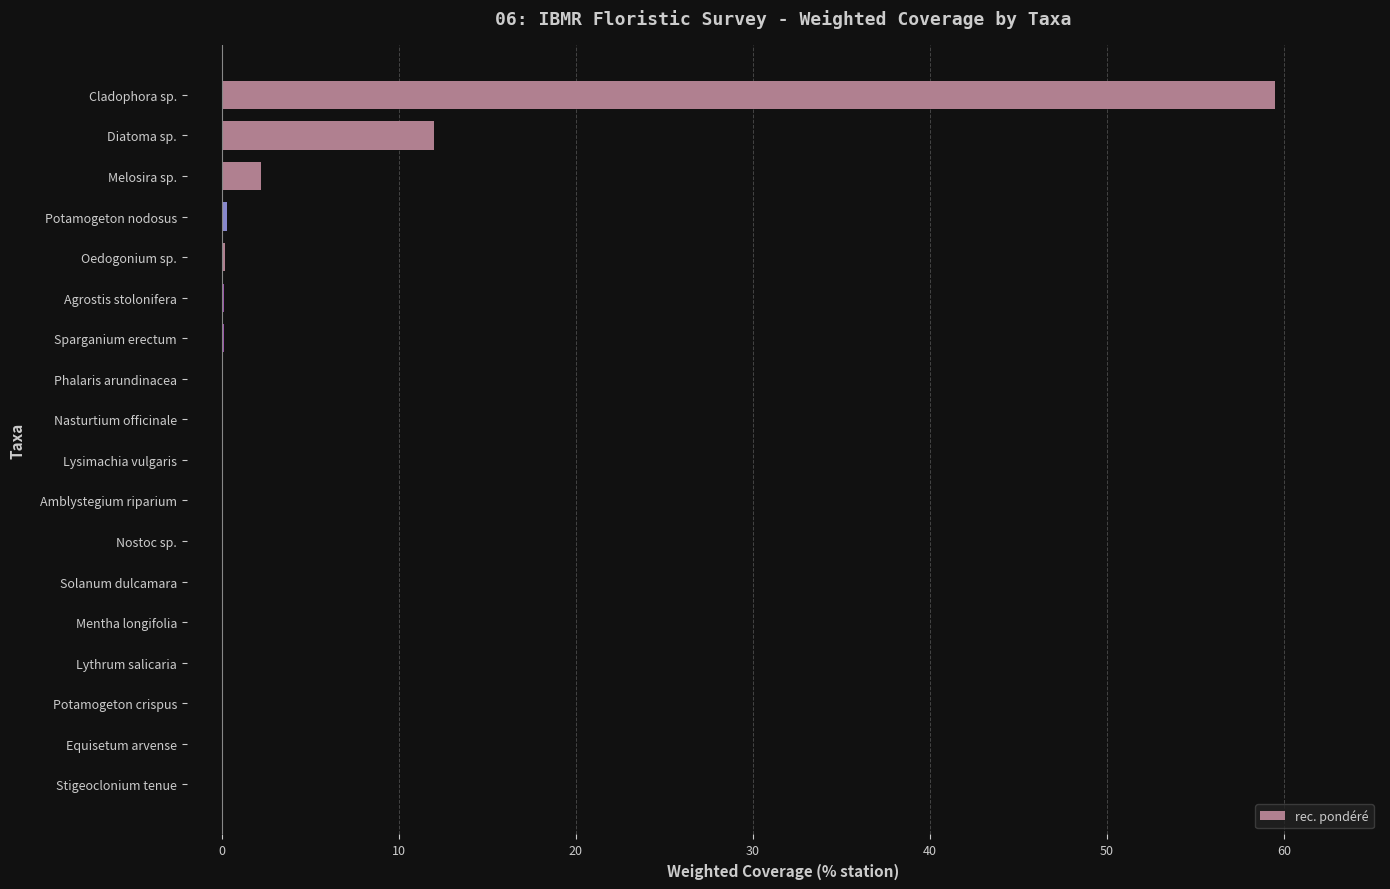

What is the average value?

4.1